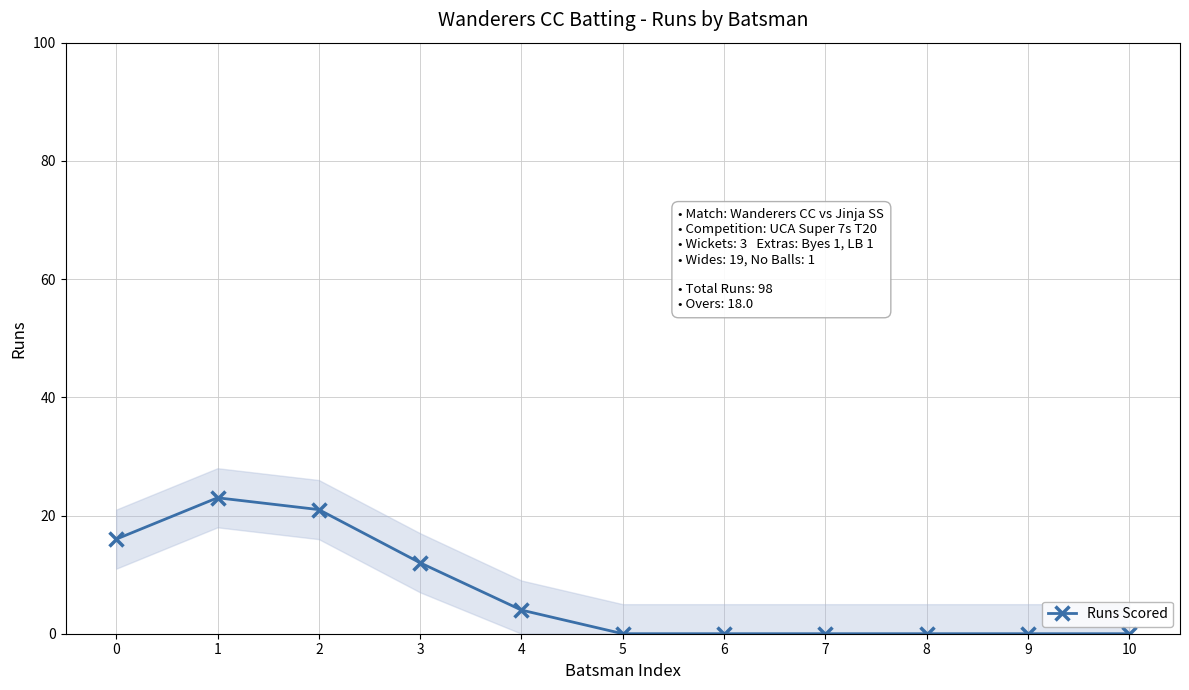

Where is the first local maximum?

1